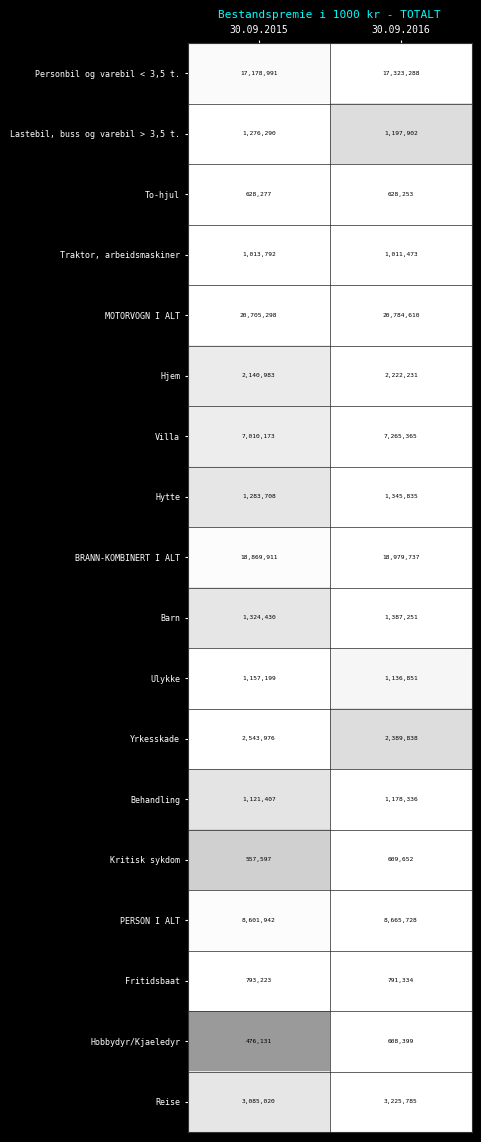

Which series changed the most between 30.09.2015 and 30.09.2016?

Villa